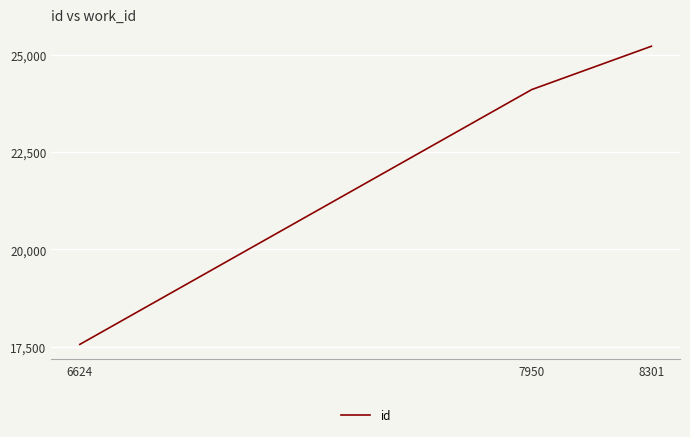

Reading left to right, transcribe all the data shown in this chart.

6624=17561	7950=24109	8301=25222